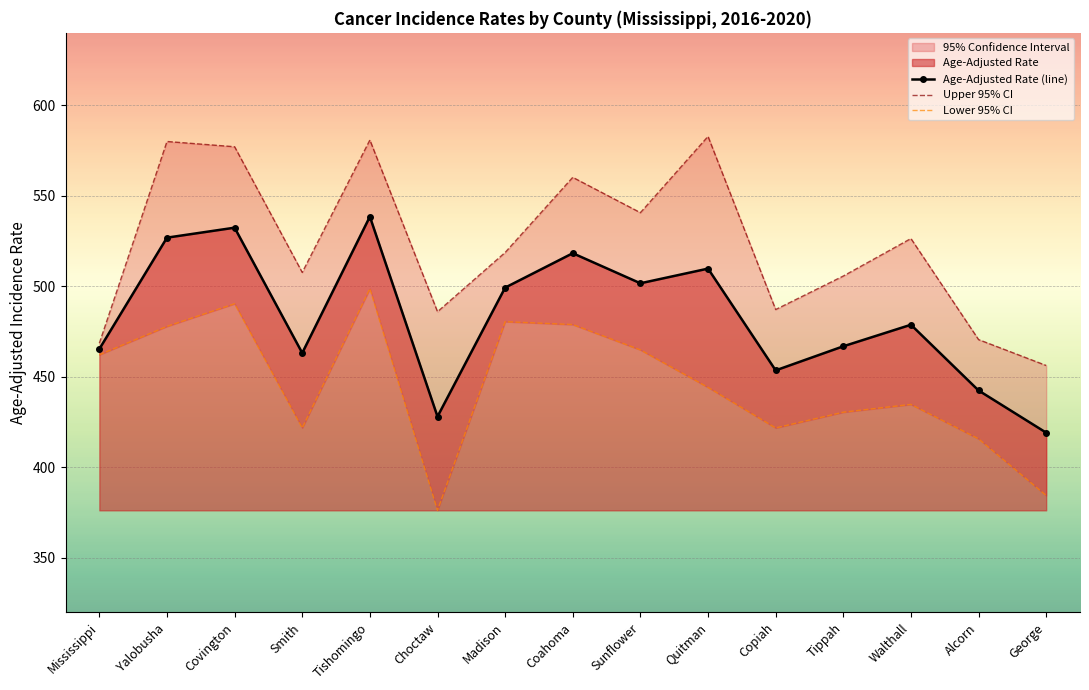

Between Tishomingo and Walthall, which series saw the biggest shift?

Lower 95% CI